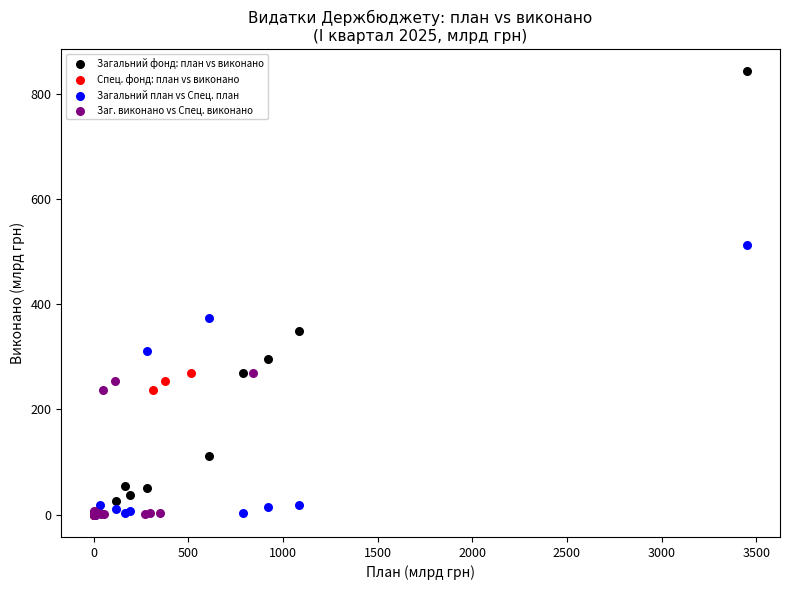

Which series has the widest spread of Y values?

Загальний фонд: план vs виконано